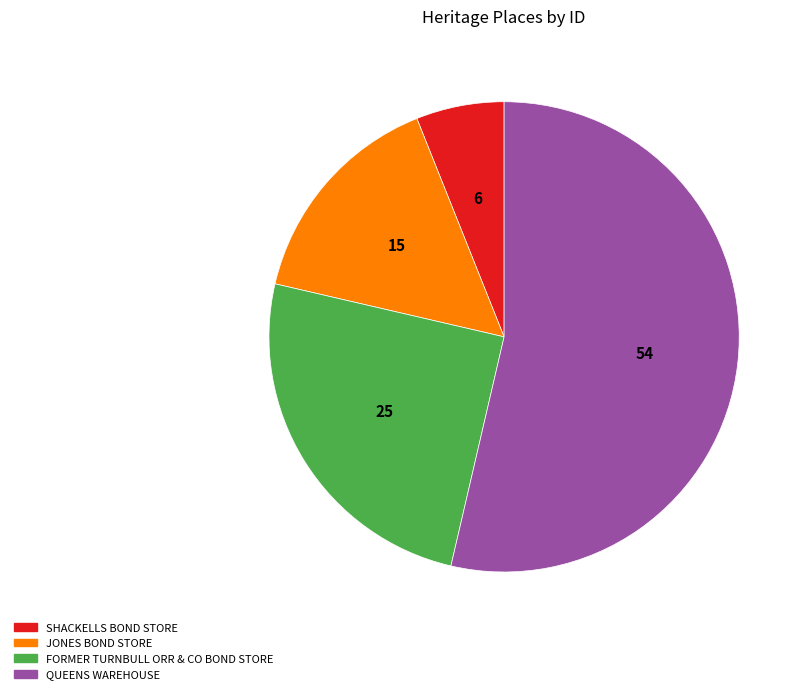

What is the majority slice?

QUEENS WAREHOUSE